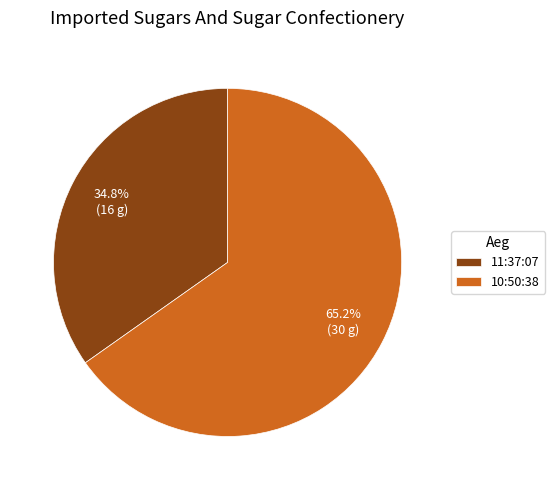

What is the ratio of the value at 11:37:07 to the value at 10:50:38?

0.5